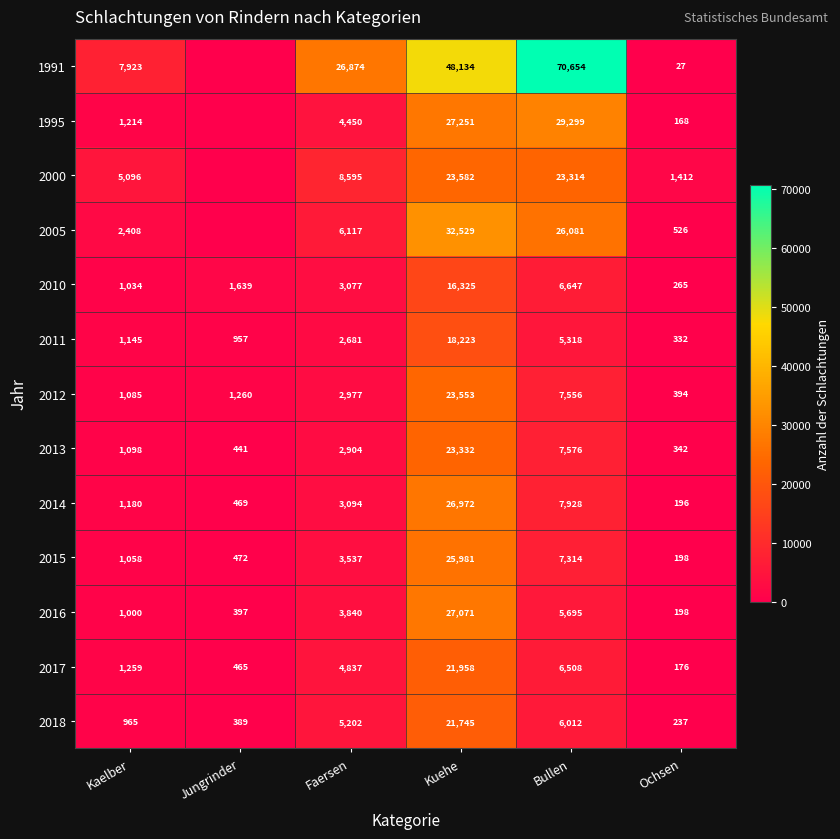

What value does the 2018 series have at Faersen?

5202